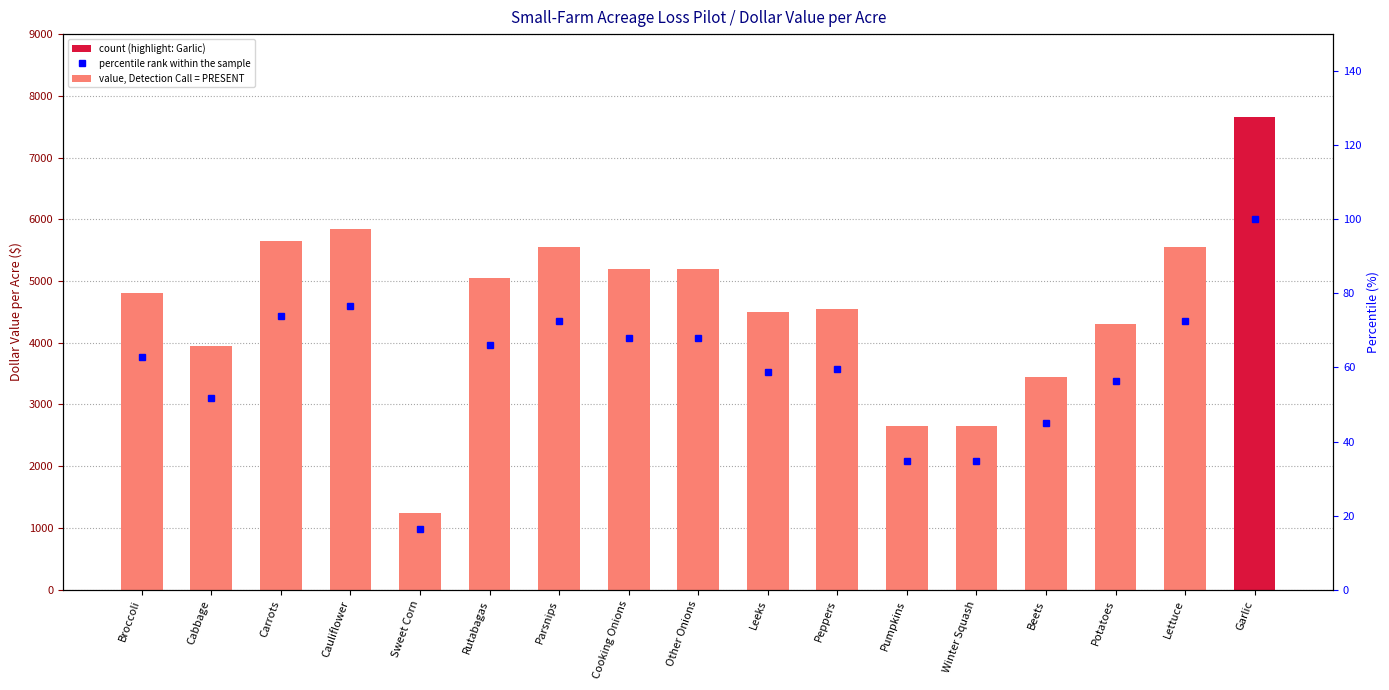

What is the label of the 15th bar from the left?

Potatoes